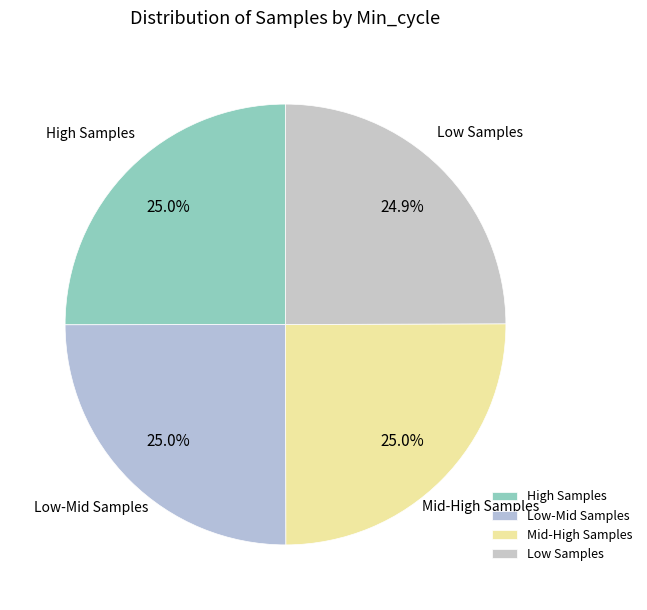

Is there a majority slice in this chart?

No